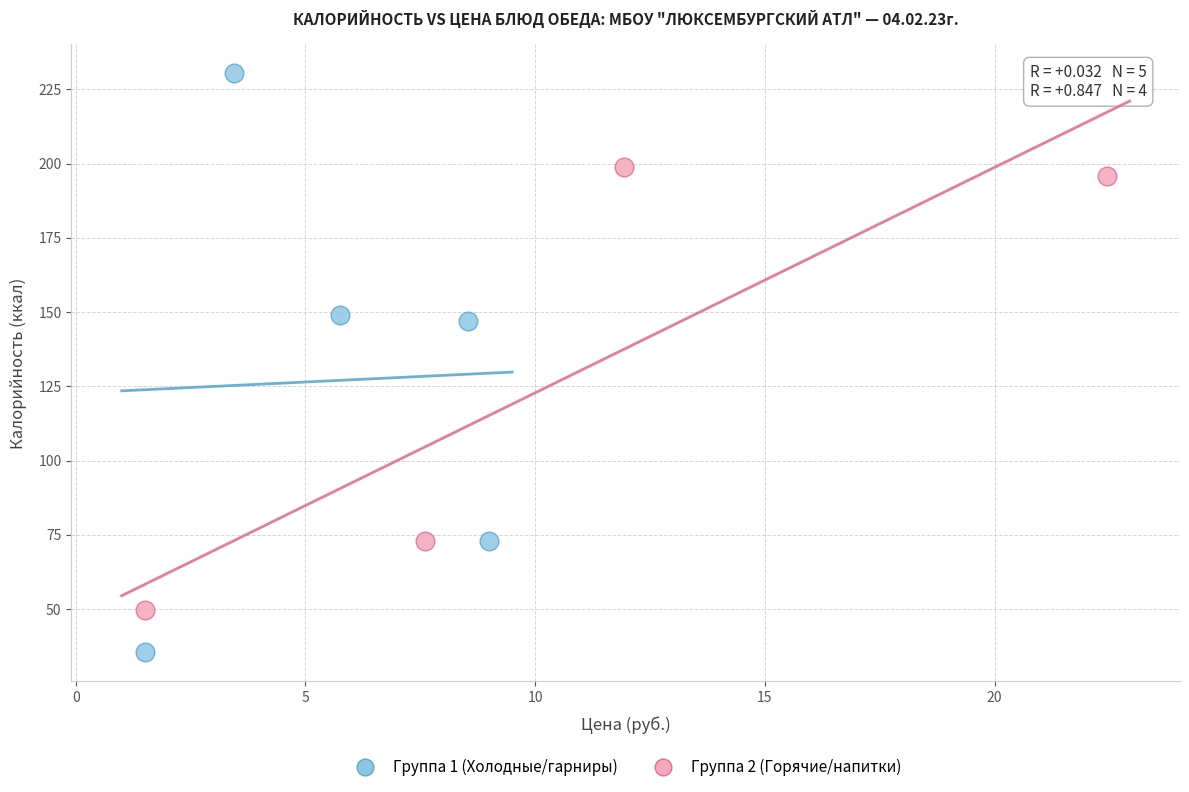

What are all the series names shown in the legend?

Группа 1 (Холодные/гарниры), Группа 2 (Горячие/напитки)